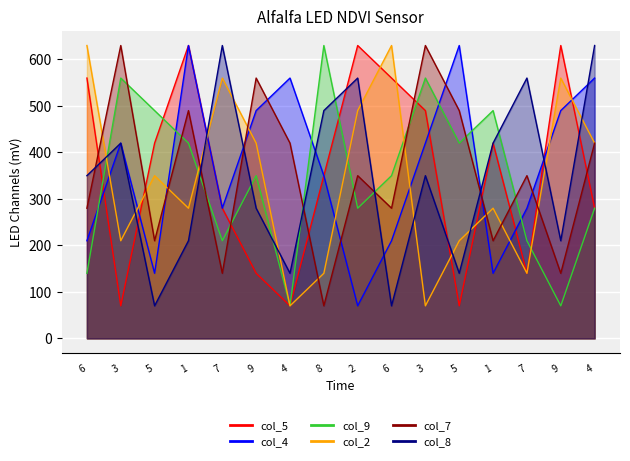

The value of col_4 at 3 is 223. True or false?

False